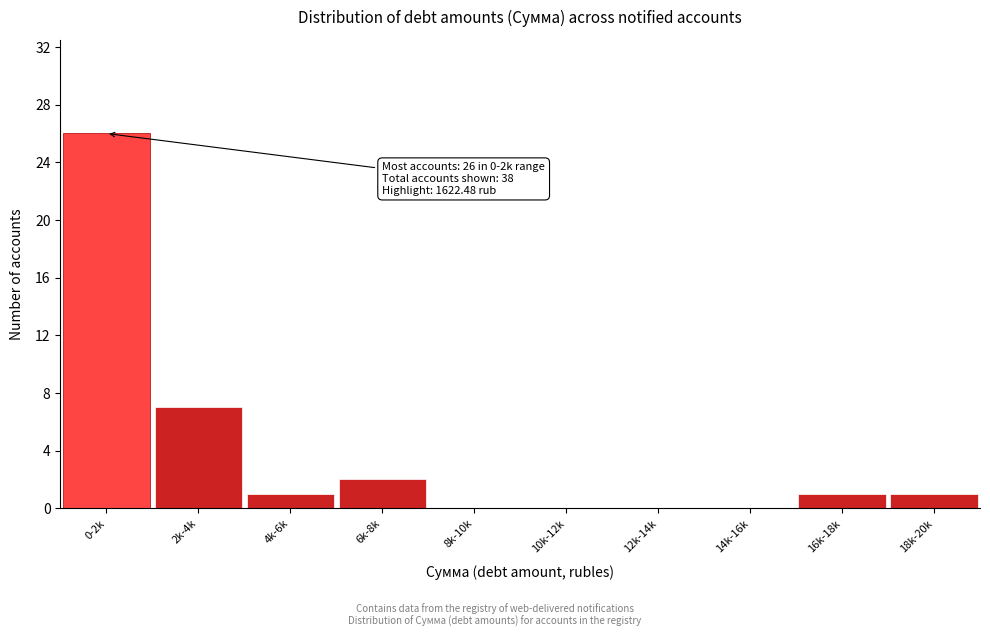

Reading left to right, list all the values displayed in this chart.

0-2k=26	2k-4k=7	4k-6k=1	6k-8k=2	8k-10k=0	10k-12k=0	12k-14k=0	14k-16k=0	16k-18k=1	18k-20k=1